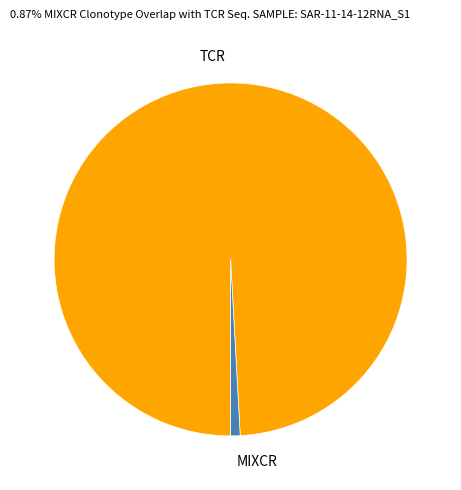

Which slice is the largest?

TCR